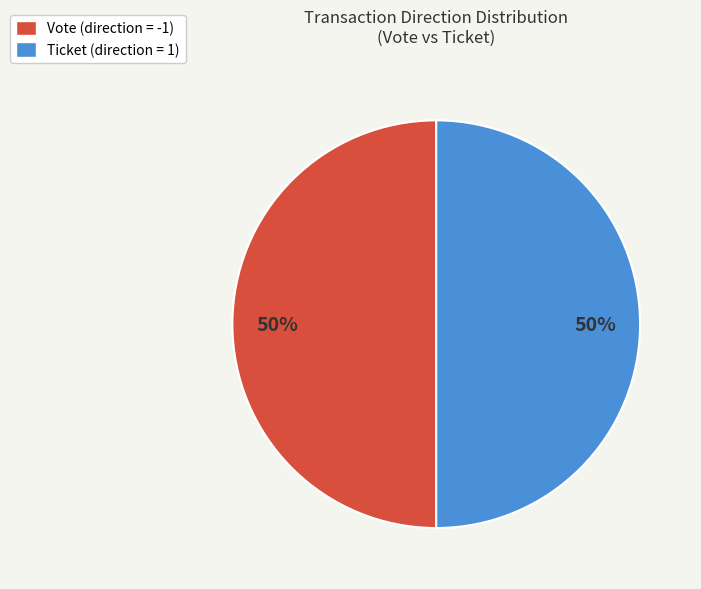

How many segments does this pie chart have?

2